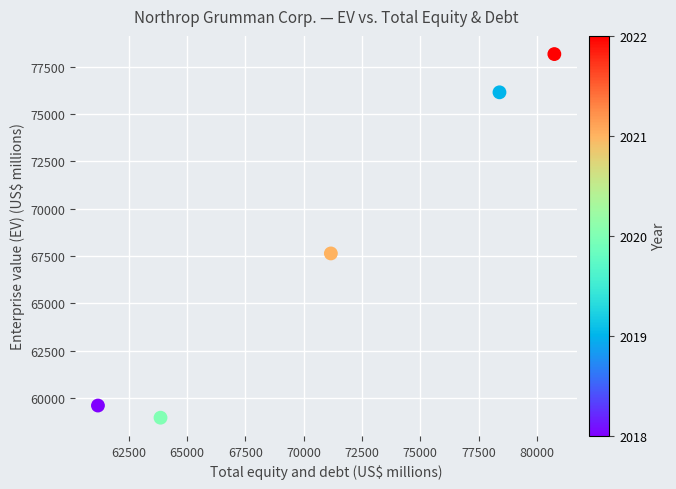

What Y value in the scatter plot is closest to 68562?

67634